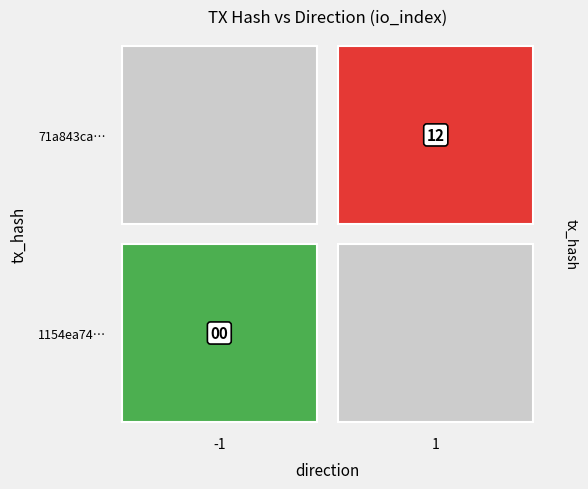

Is the value of 1154ea74770b24e0378b5c55bb4f06b4e83a711 at direction greater than the value of 71a843cab1ade311aaec7a67e8a7acacf6dd87a at direction?

No